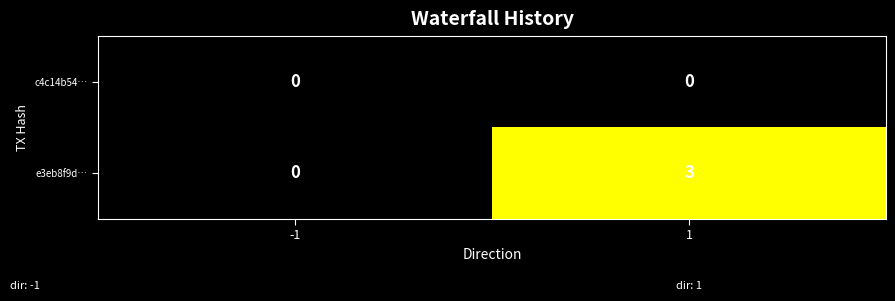

Reading left to right, list all the values displayed in this chart.

c4c14b54…: -1=0	1=0
e3eb8f9d…: -1=0	1=3